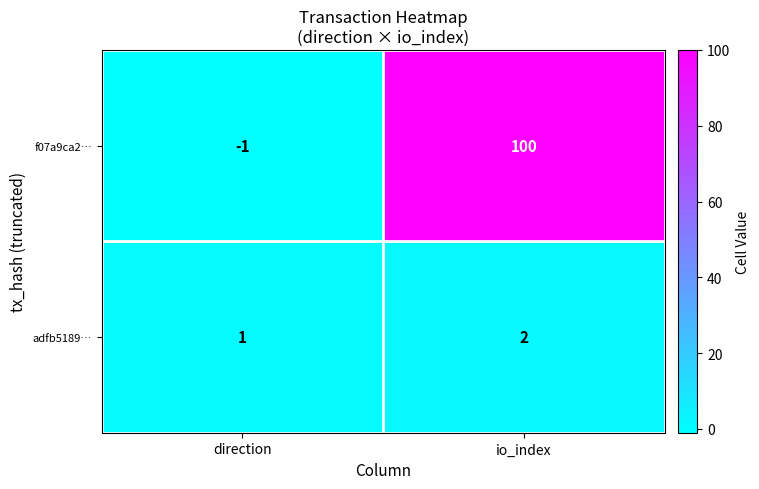

Reading left to right, extract all data points from this chart.

f07a9ca2…: direction=-1	io_index=100
adfb5189…: direction=1	io_index=2